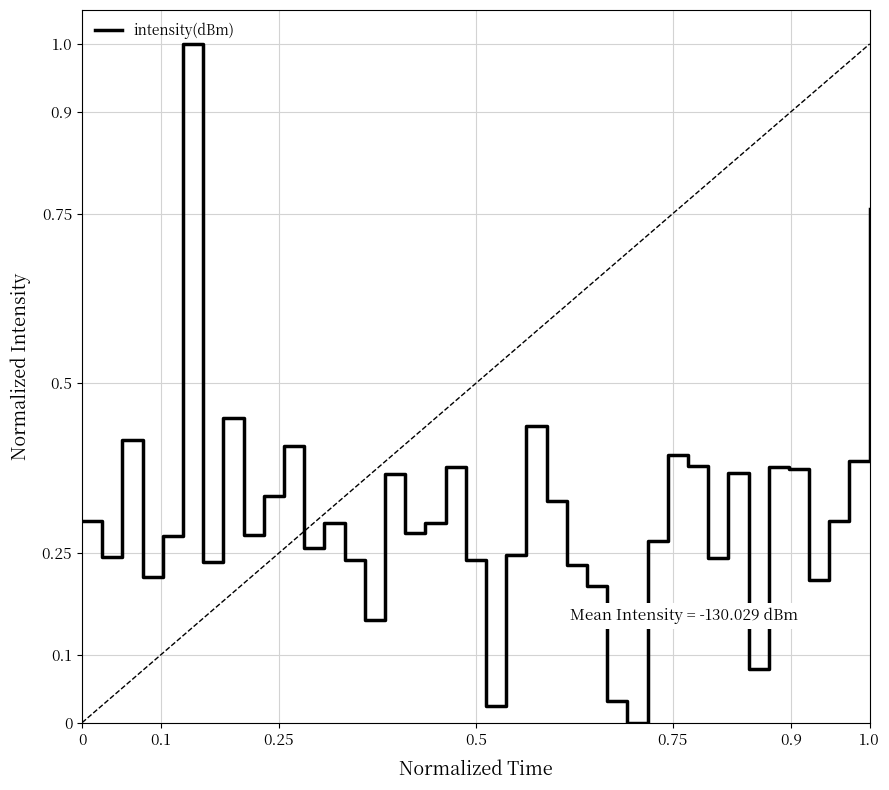

What is the maximum value shown in the chart?

1.0